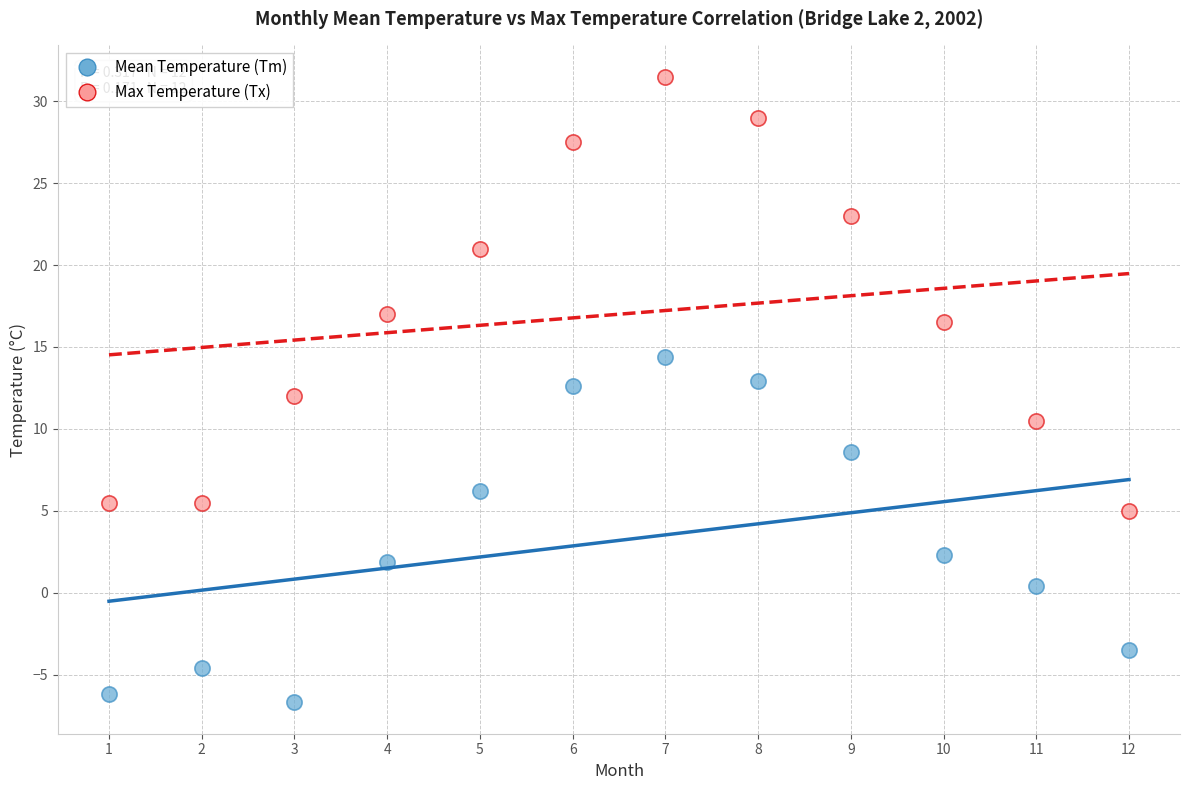

In the Max Temperature (Tx) series, what Y value is closest to 18?

17.0